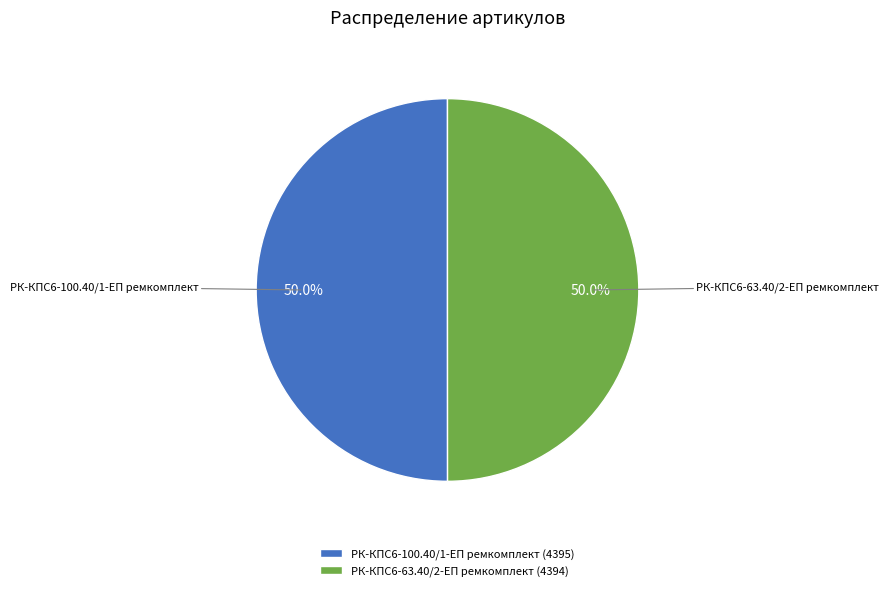

What is the ratio of the value at РК-КПС6-100.40/1-ЕП ремкомплект (4395) to the value at РК-КПС6-63.40/2-ЕП ремкомплект (4394)?

1.0